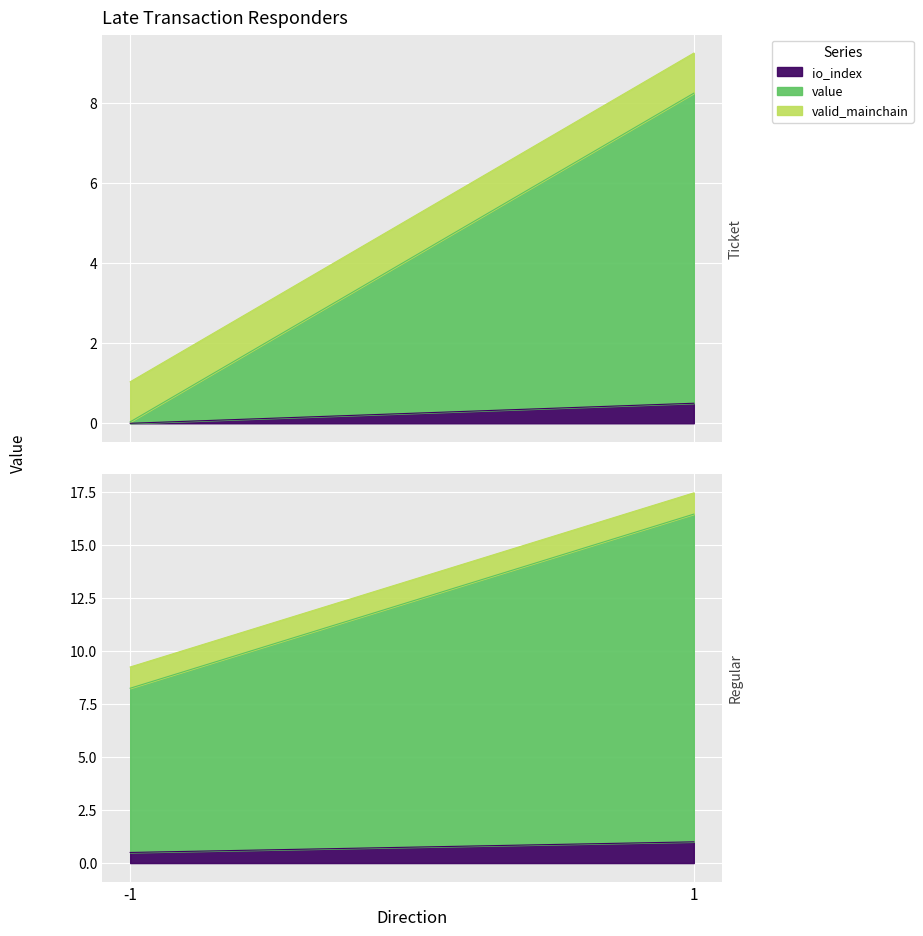

True or false: value and io_index cross at least once.

False